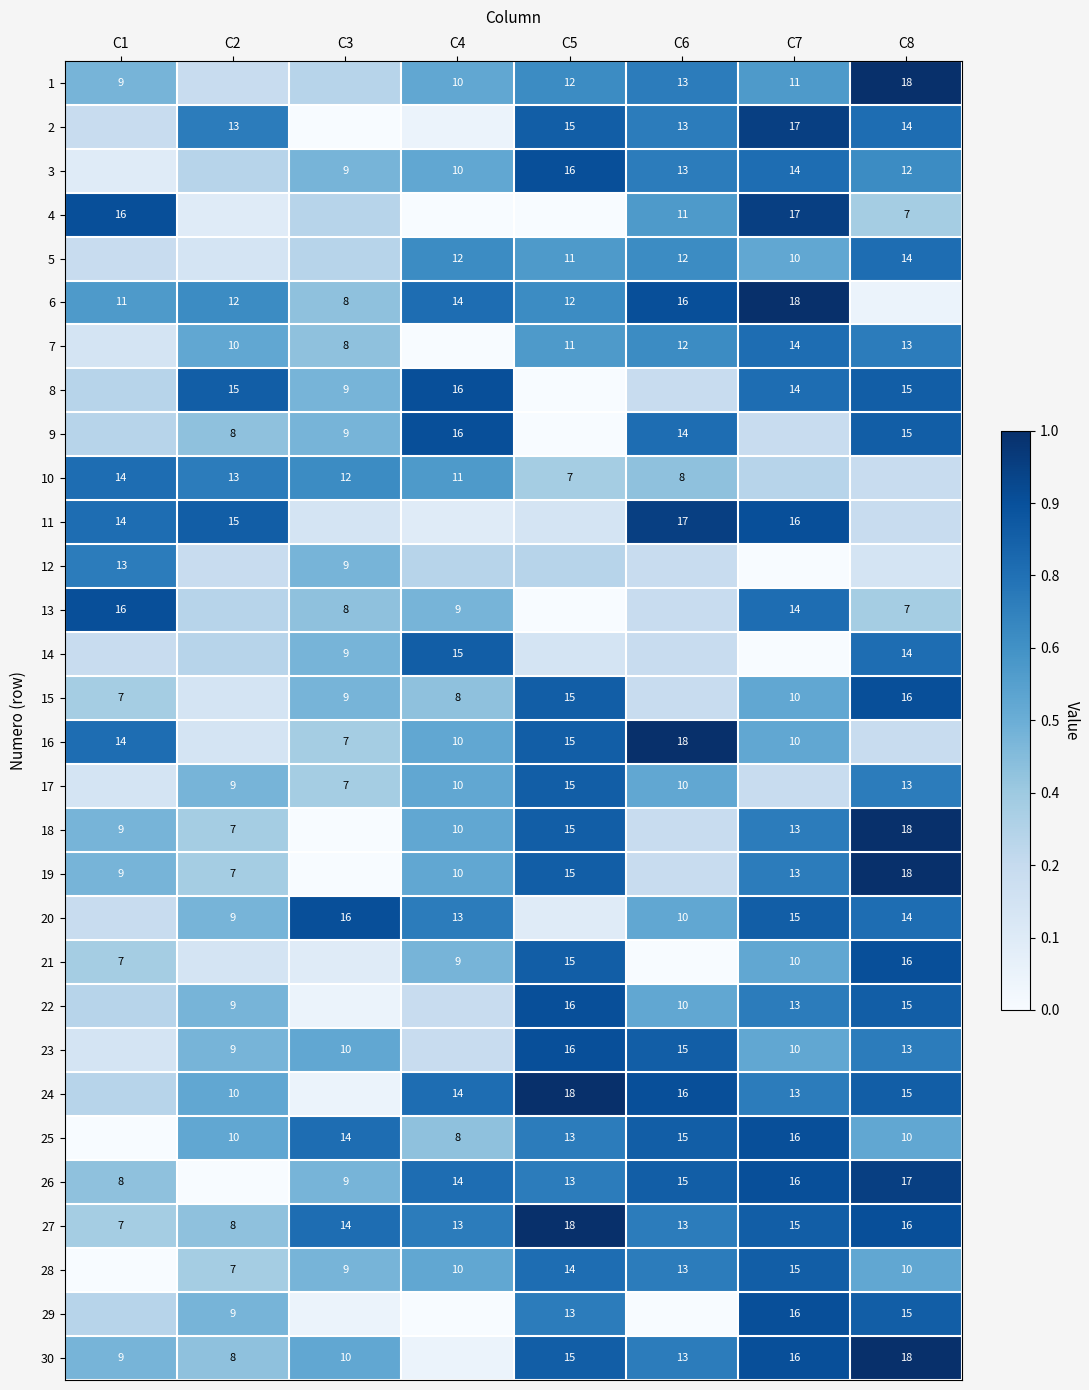

Between C2 and C6, which is larger?

C6